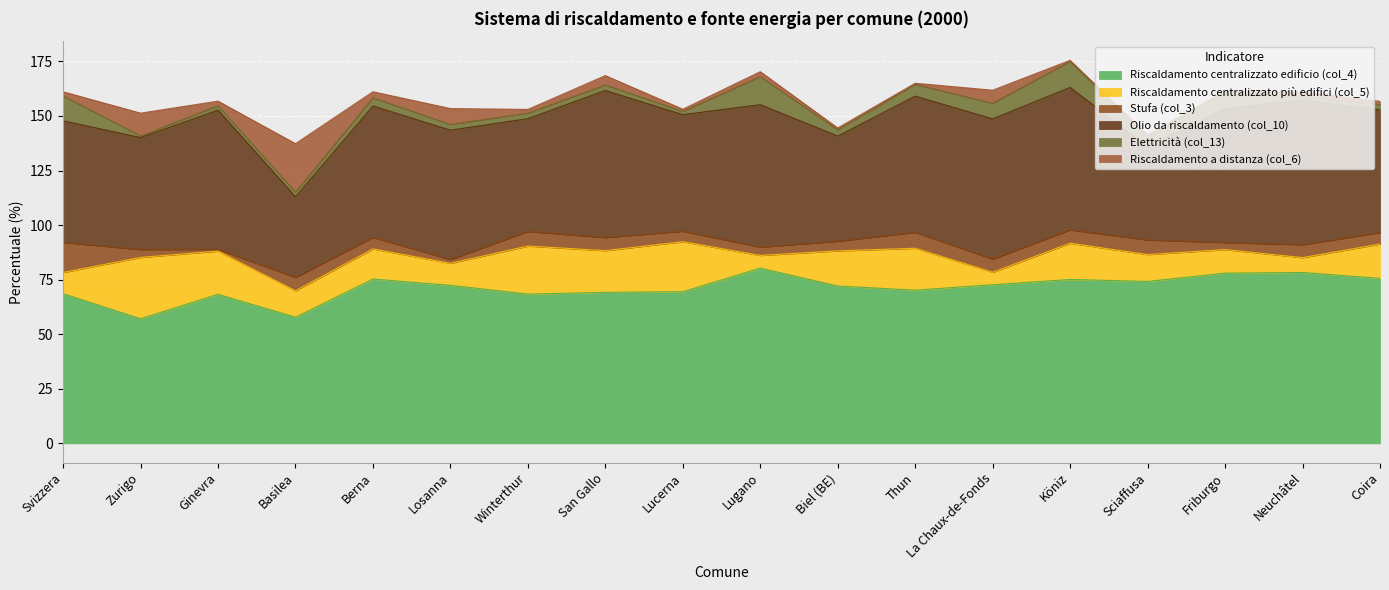

Count the number of data series in this chart.

6